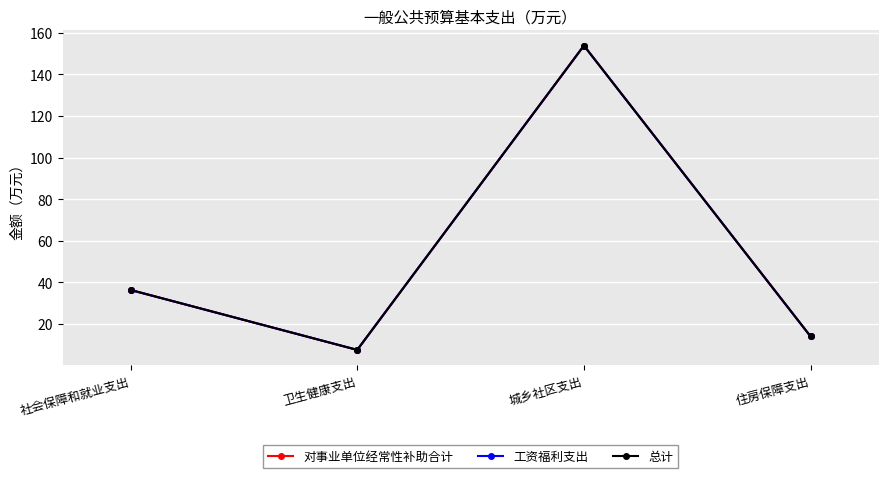

Is this an area chart (filled region under the line)?

No